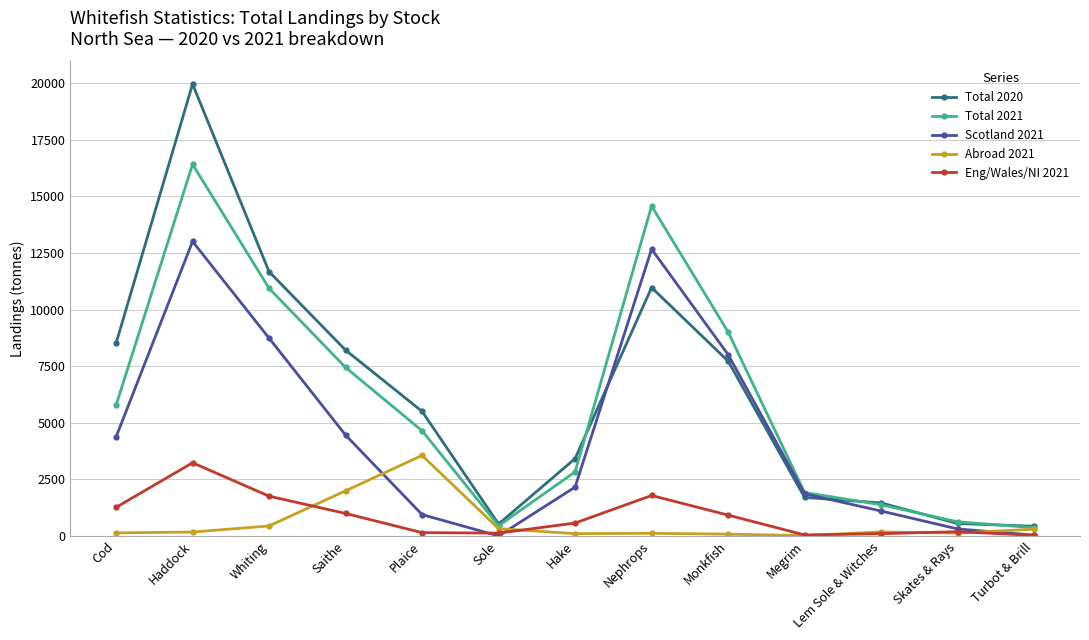

Which series has the largest total across all categories?

Total 2020